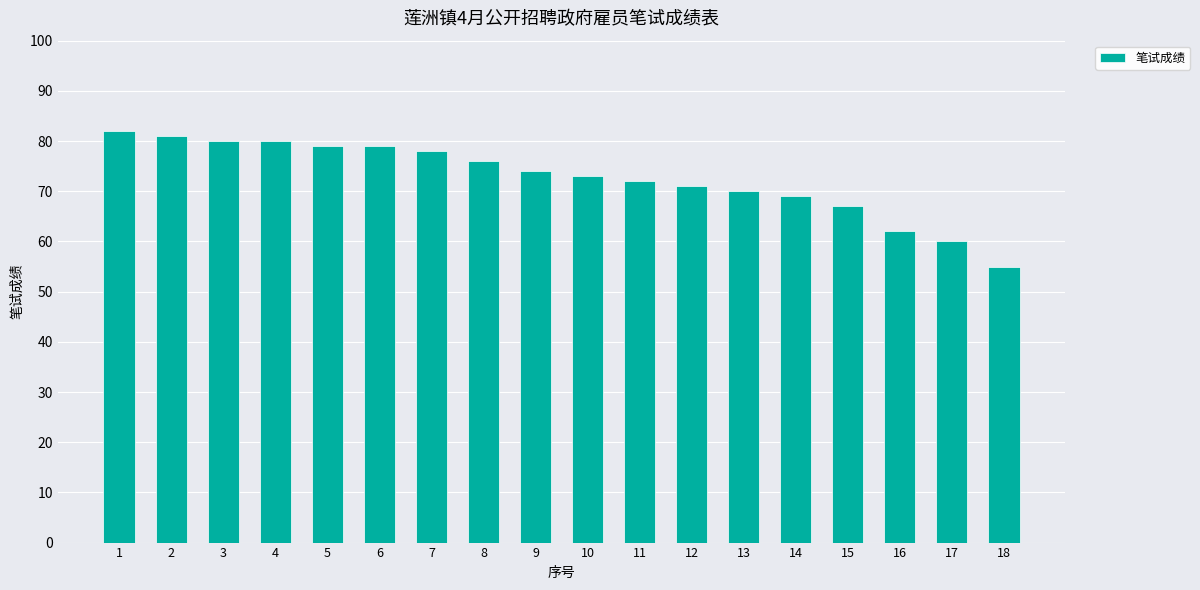

What is the difference between the maximum and minimum values?

27